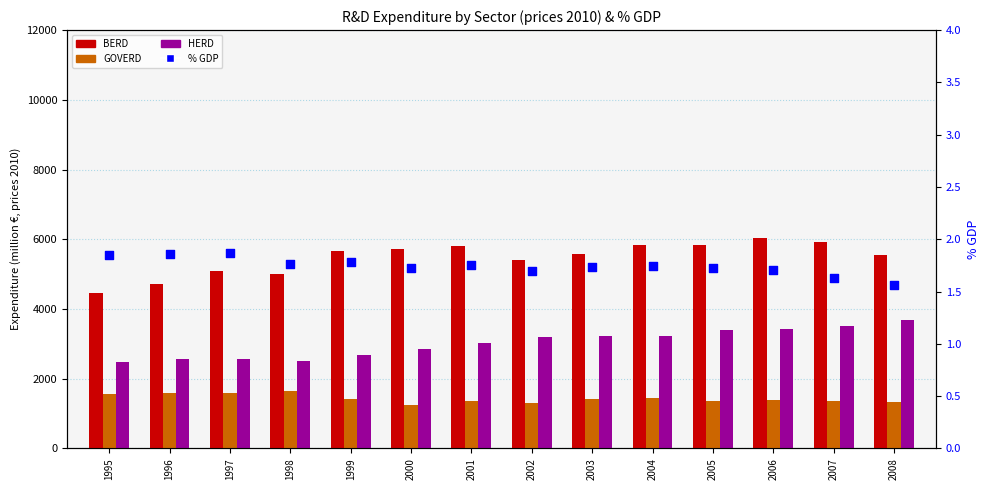

Which series reaches the maximum Y coordinate?

BERD